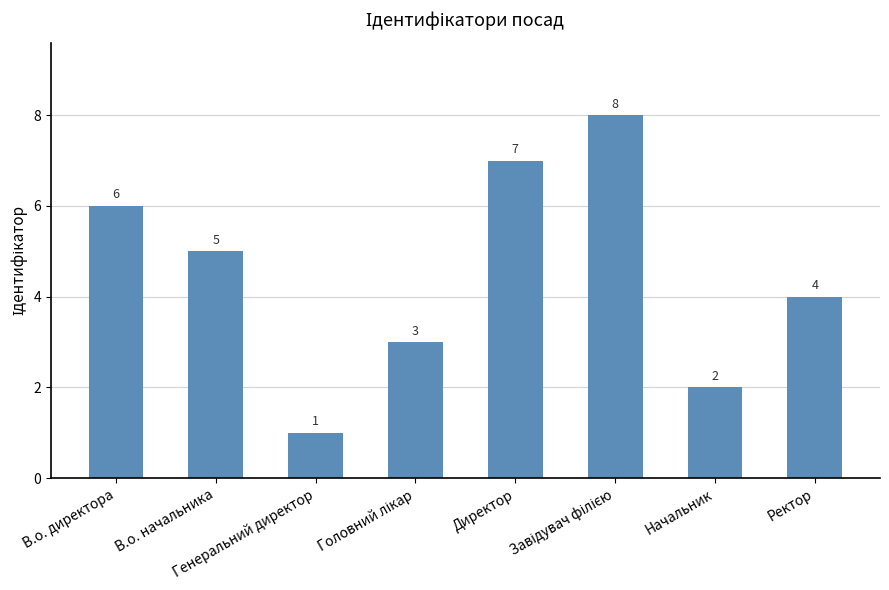

What is the difference between the maximum and minimum values?

7